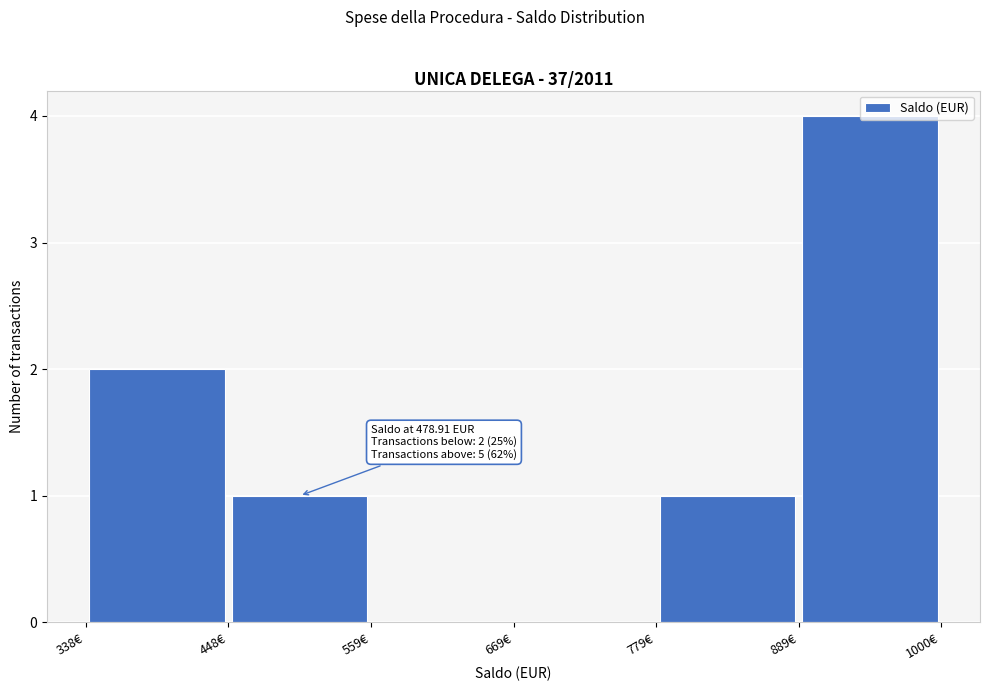

Which range on the x-axis has the tallest bar?

880 to 1000